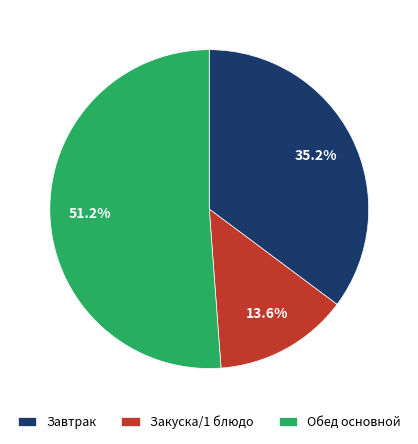

What is the smallest slice in the pie chart?

Закуска/1 блюдо